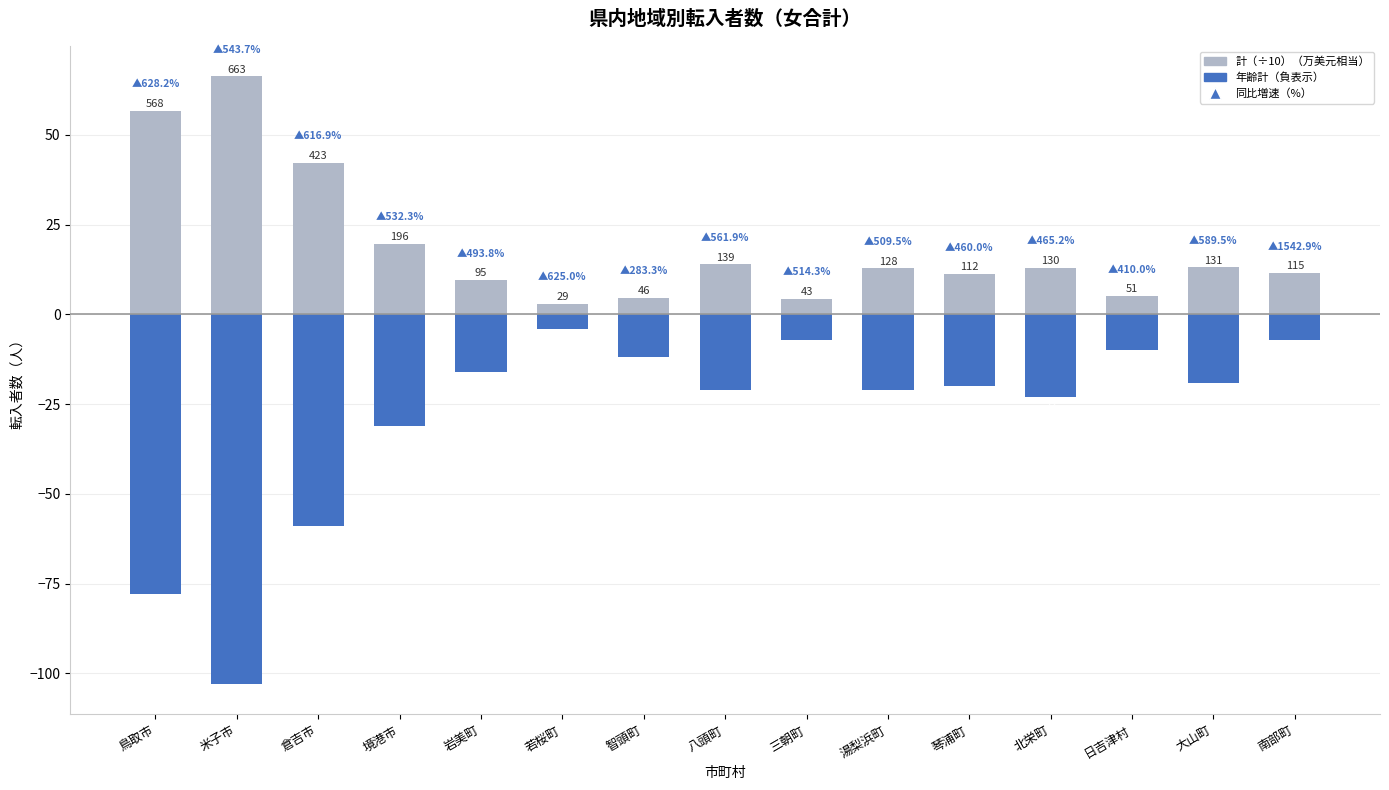

What is the label of the 14th bar from the right?

米子市